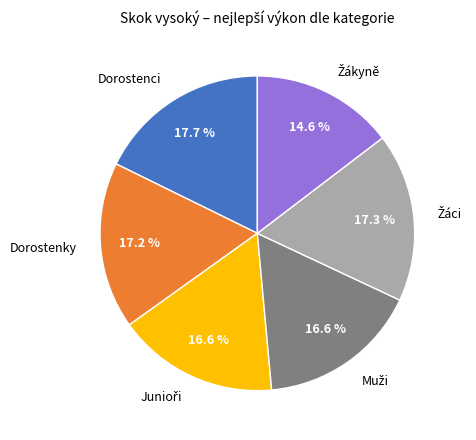

Is there any slice that represents more than half of the pie?

No